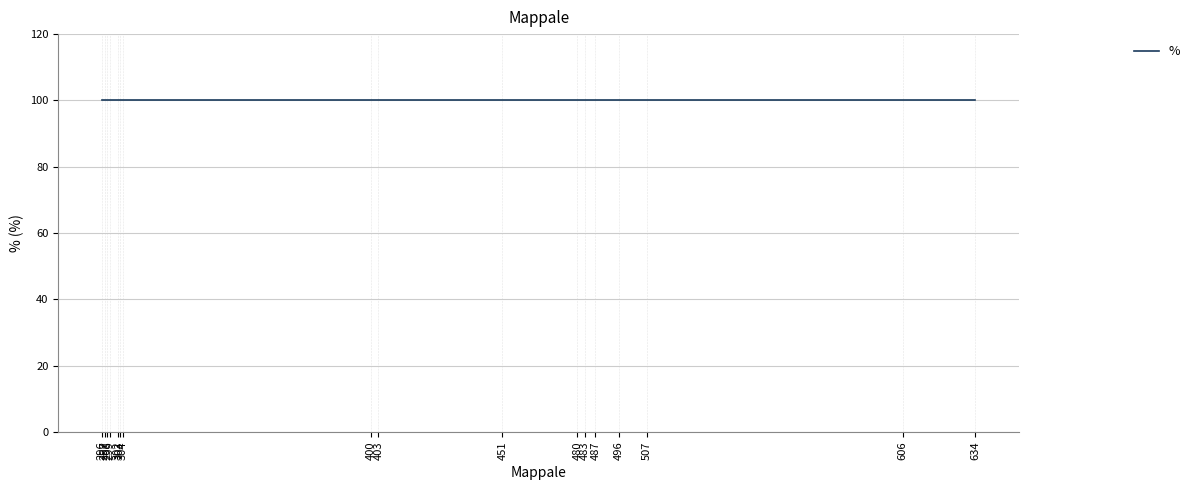

The value of % at 483 is 100. True or false?

True